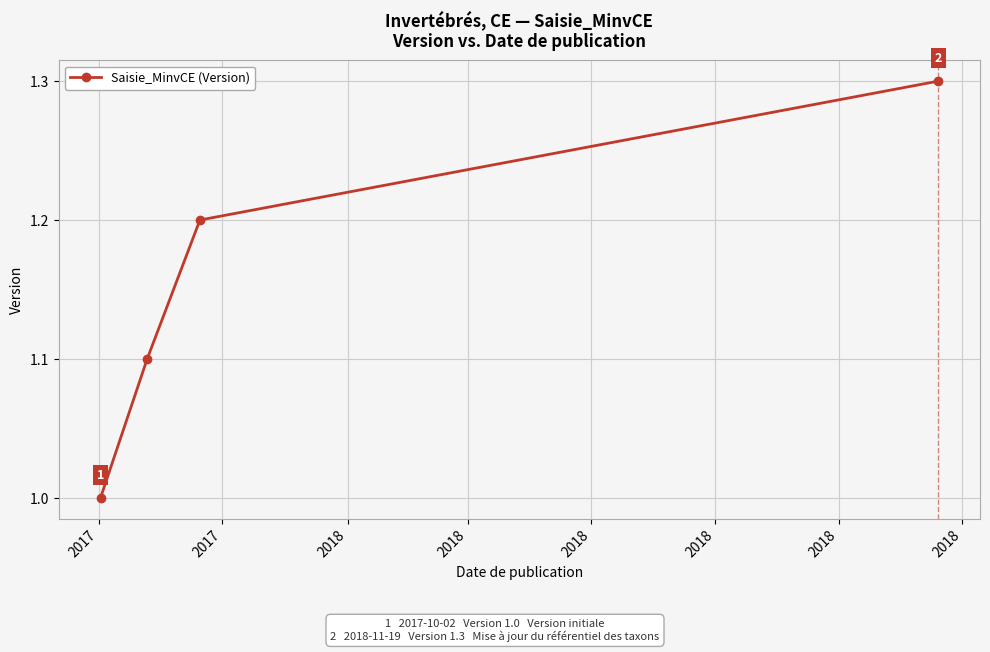

How many values are between 1 and 2?

4